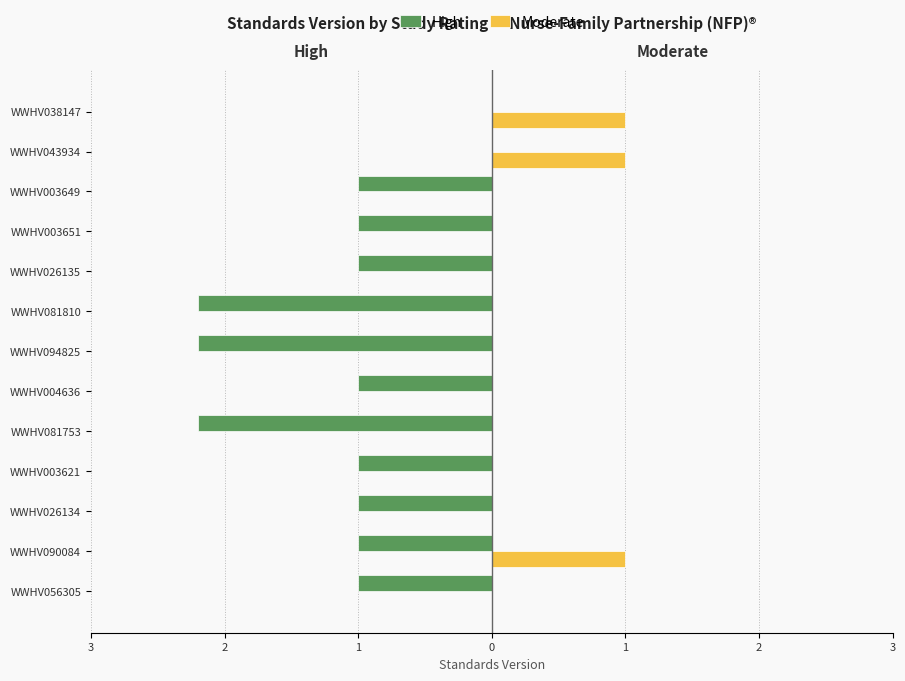

What are all the series names shown in the legend?

High, Moderate